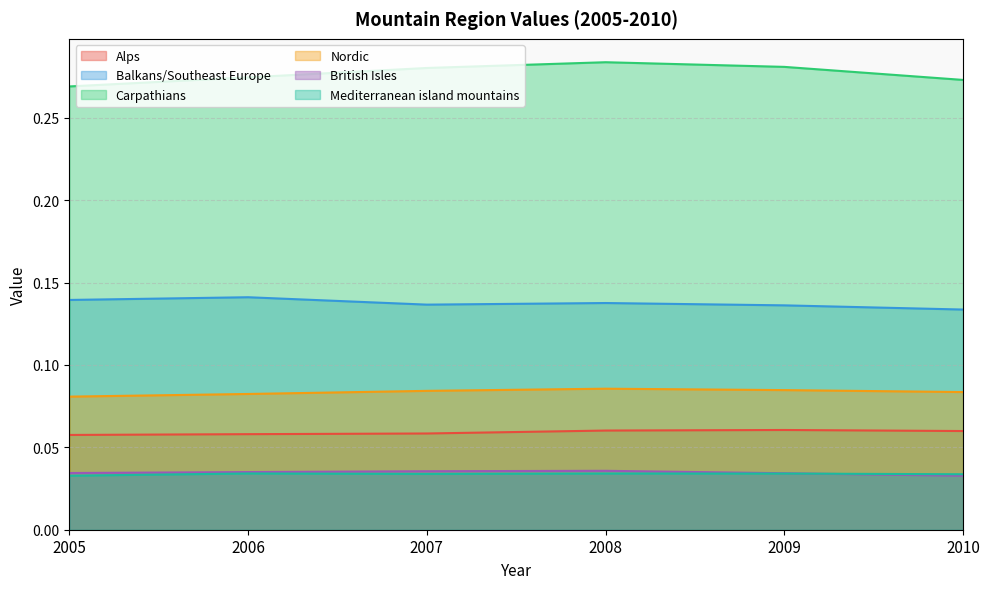

Count the number of categories in the chart.

6